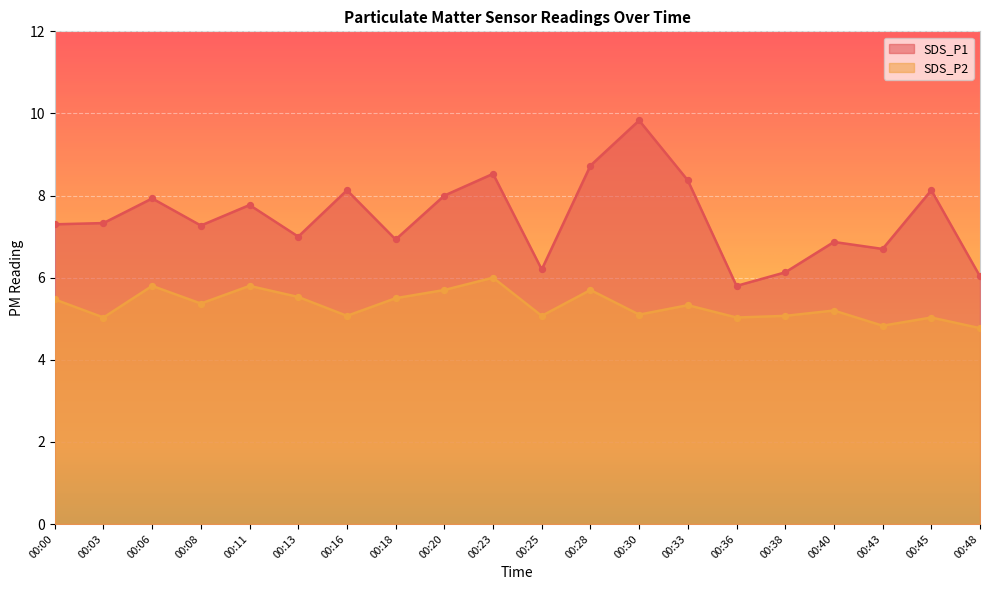

At how many categories does at least one series exceed 9?

1